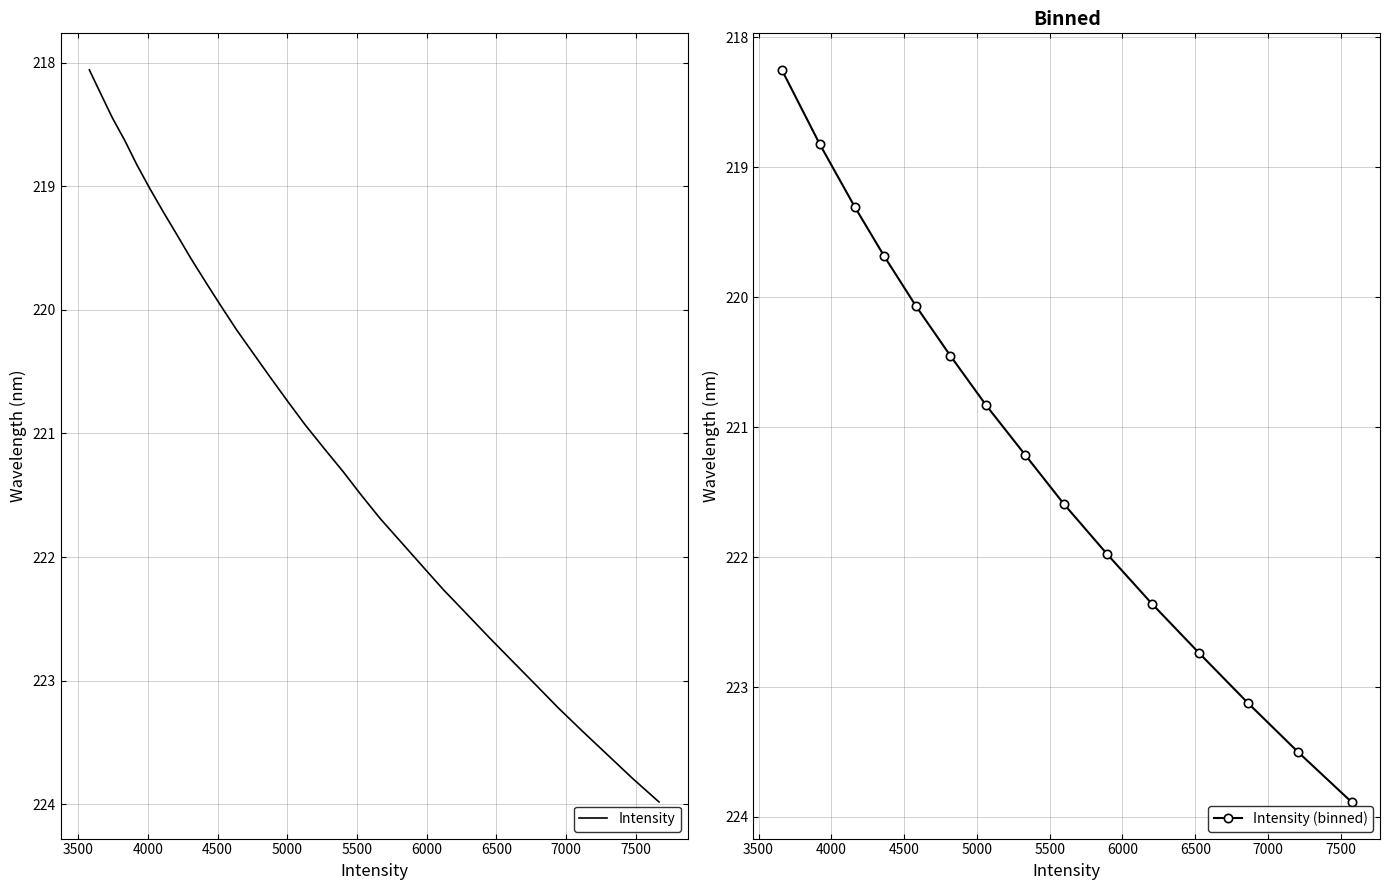

True or false: there are more than 0 points higher than both neighbors.

False